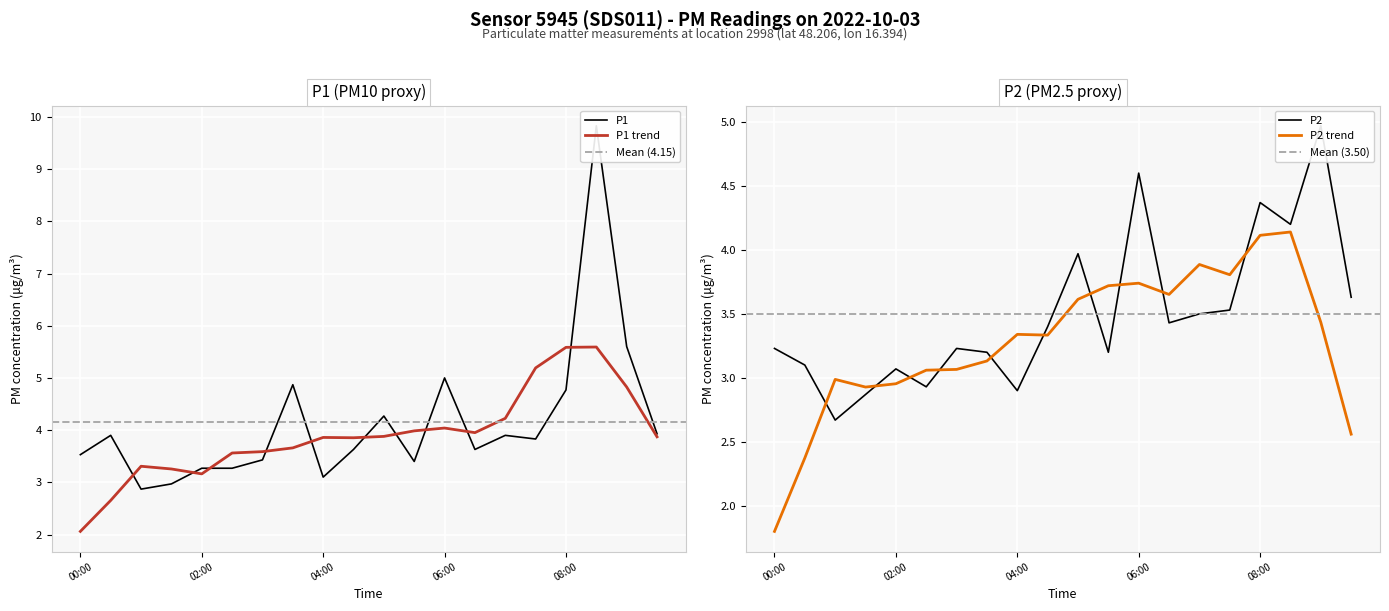

How many interior local peaks does the P2 series have?

6